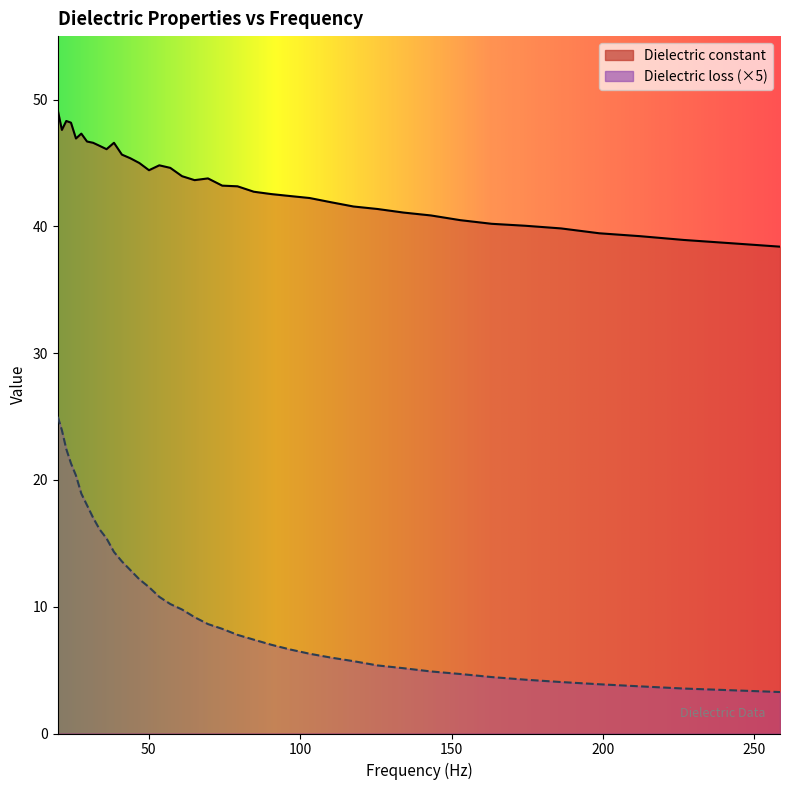

How many categories are shown in the chart?

40